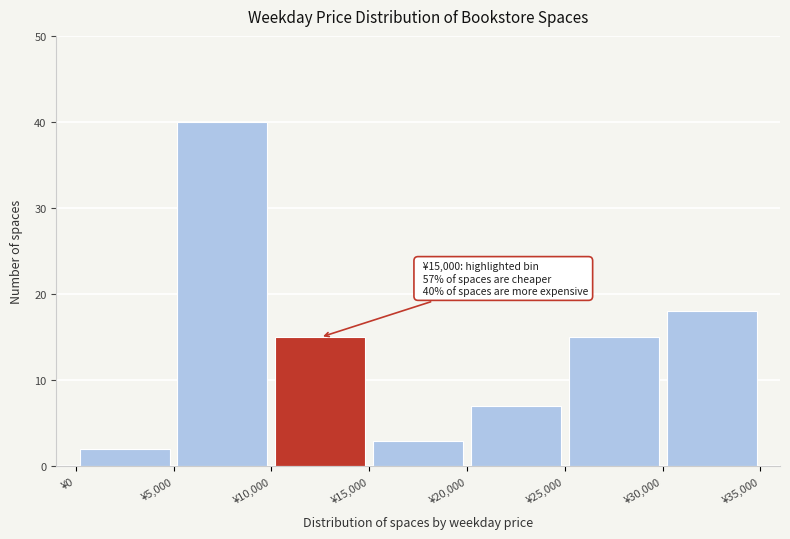

Which range on the x-axis has the tallest bar?

5000 to 10000